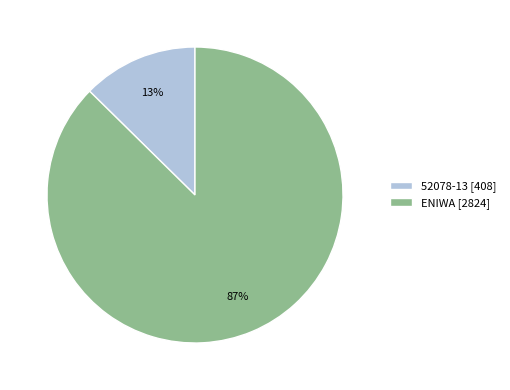

To the nearest percent, what is the average slice percentage?

50%